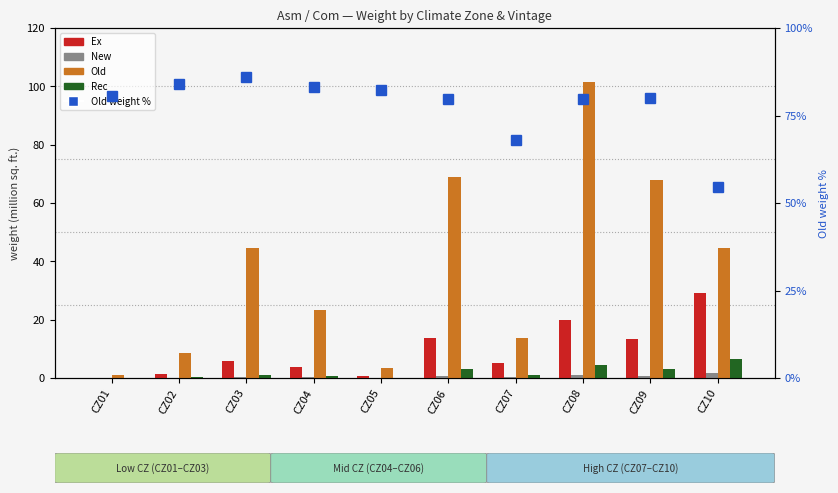

Are the bars grouped side by side (vs. stacked)?

Yes